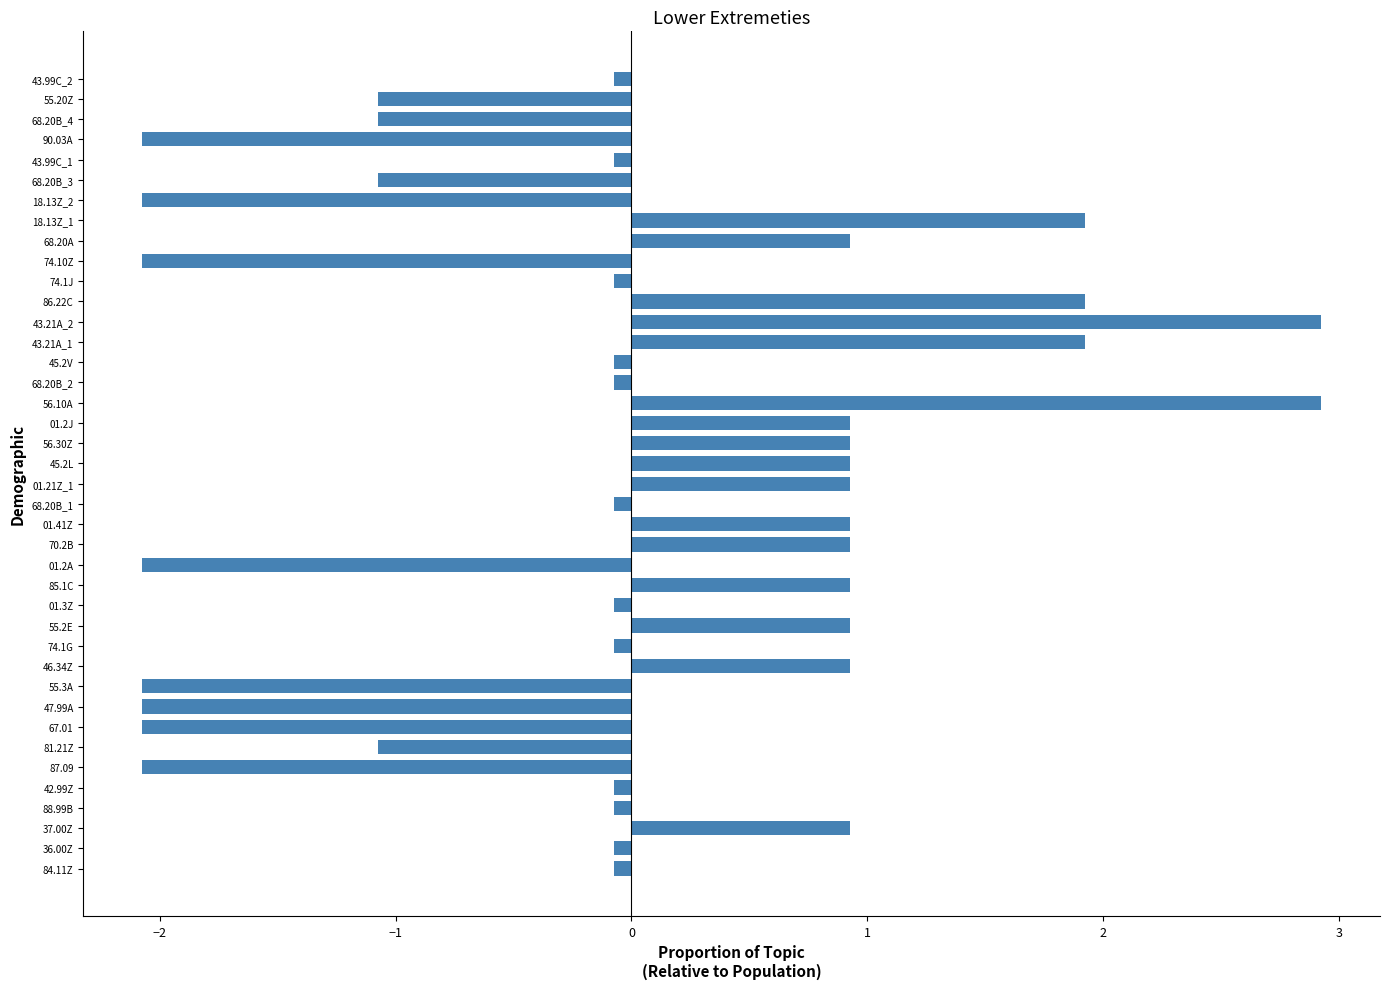

What is the change in value from 01.2A to 56.10A?

+5.0